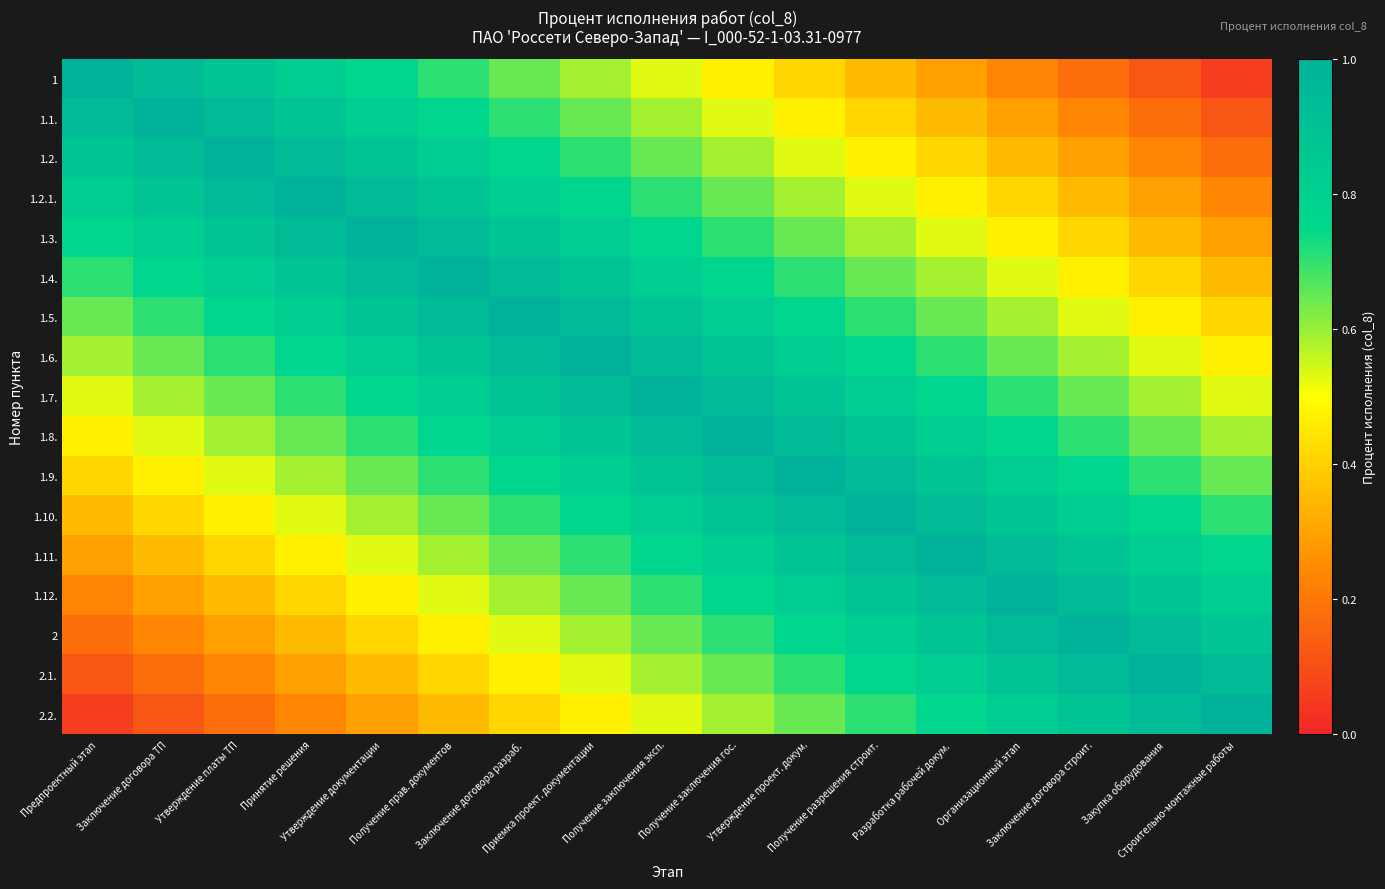

At which category is the sum across all series the highest?

Получение заключения эксп.